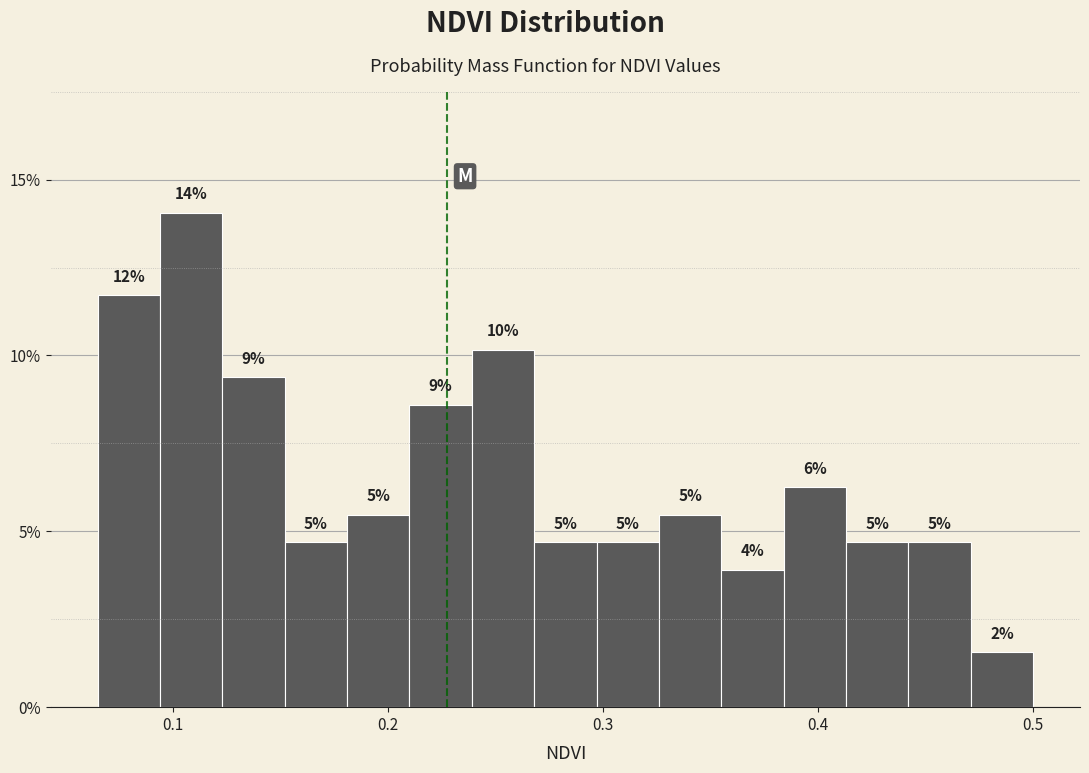

Read against the x-axis, roughly where is the centre of the tallest bar?

0.11